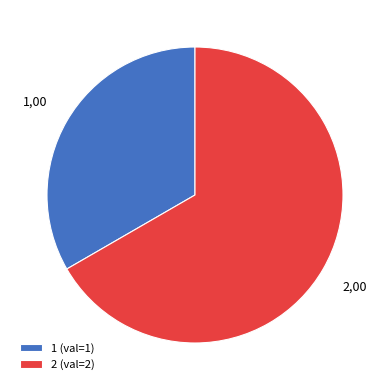

True or false: 2 accounts for 72% of the total.

False